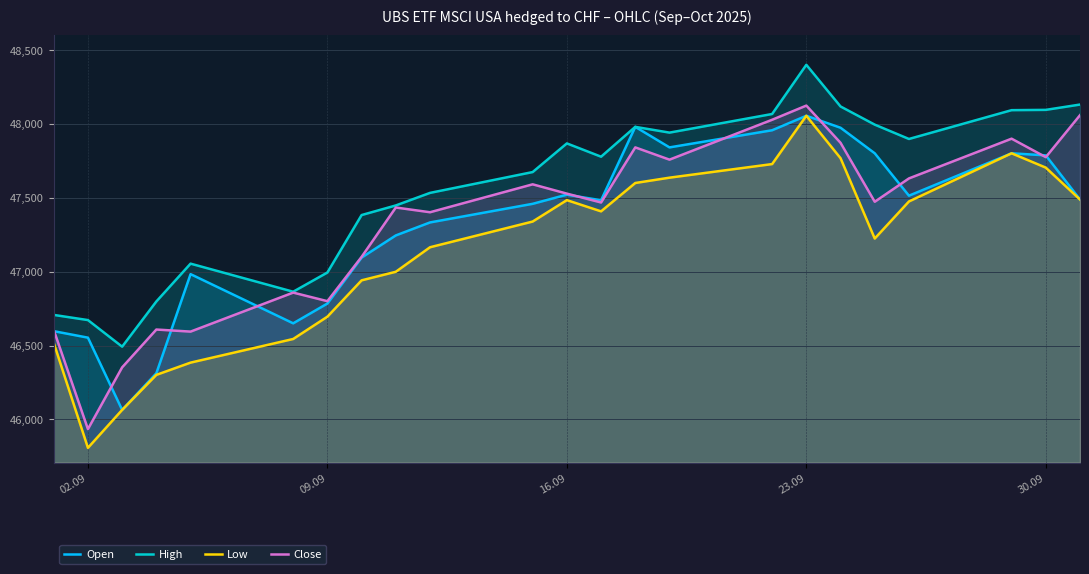

Reading left to right, what are all the values shown in this chart?

Open: 46598	46554	46065	46313	46984	46651	46785	47096	47246	47334	47460	47522	47484	47981	47842	47958	48056	47975	47802	47515	47802	47788	47489
High: 46708	46673	46493	46799	47055	46865	46995	47384	47449	47534	47675	47869	47779	47981	47942	48068	48401	48119	47996	47899	48094	48096	48132
Low: 46519	45808	46065	46302	46385	46545	46696	46942	47000	47166	47340	47485	47409	47601	47637	47729	48056	47769	47225	47476	47802	47705	47489
Close: 46606	45935	46353	46609	46595	46859	46801	47101	47435	47403	47592	47529	47469	47842	47759	48029	48125	47873	47474	47632	47901	47776	48060